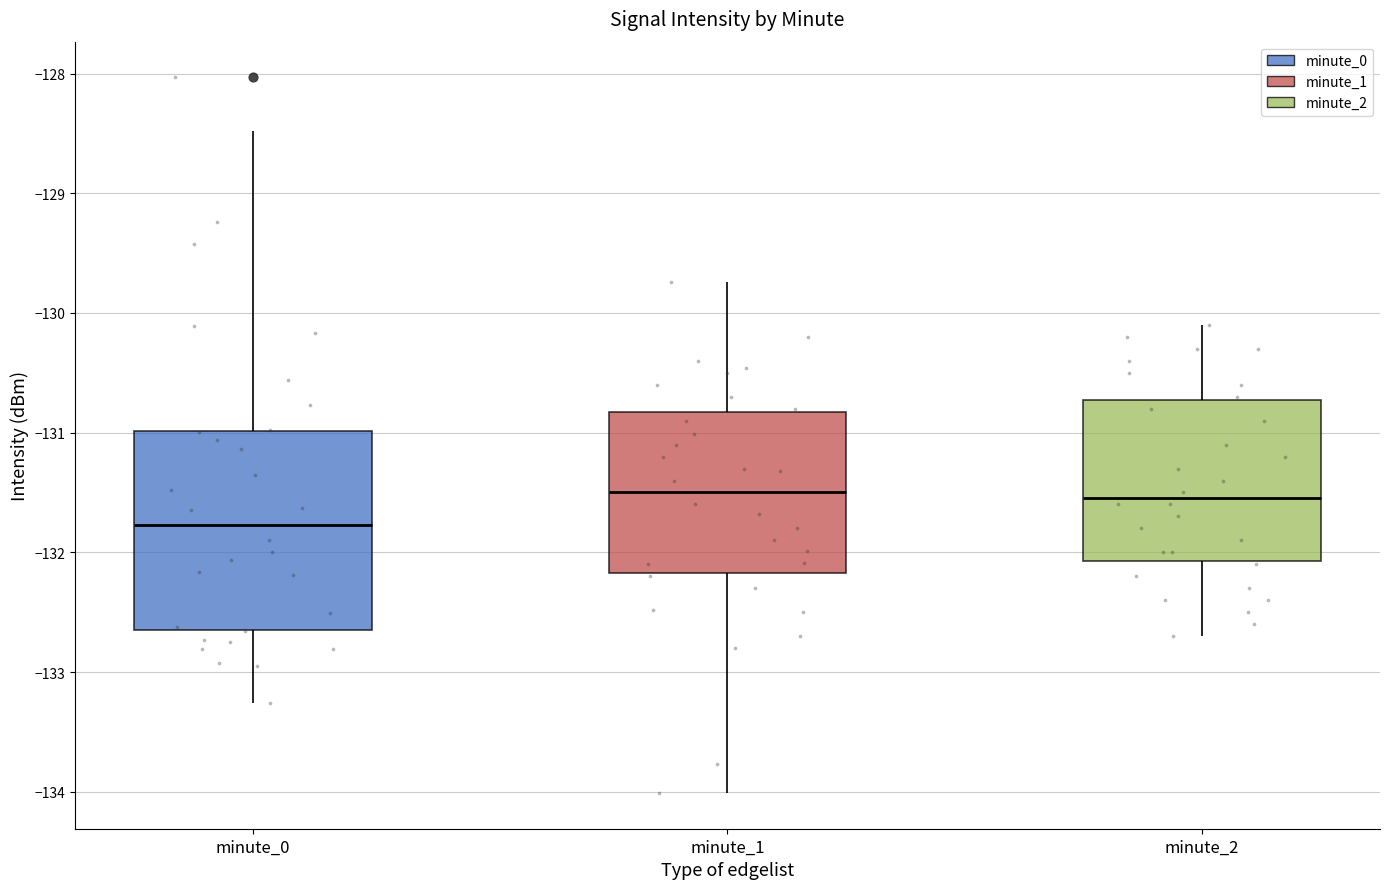

Which series contains the highest Y value?

minute_0